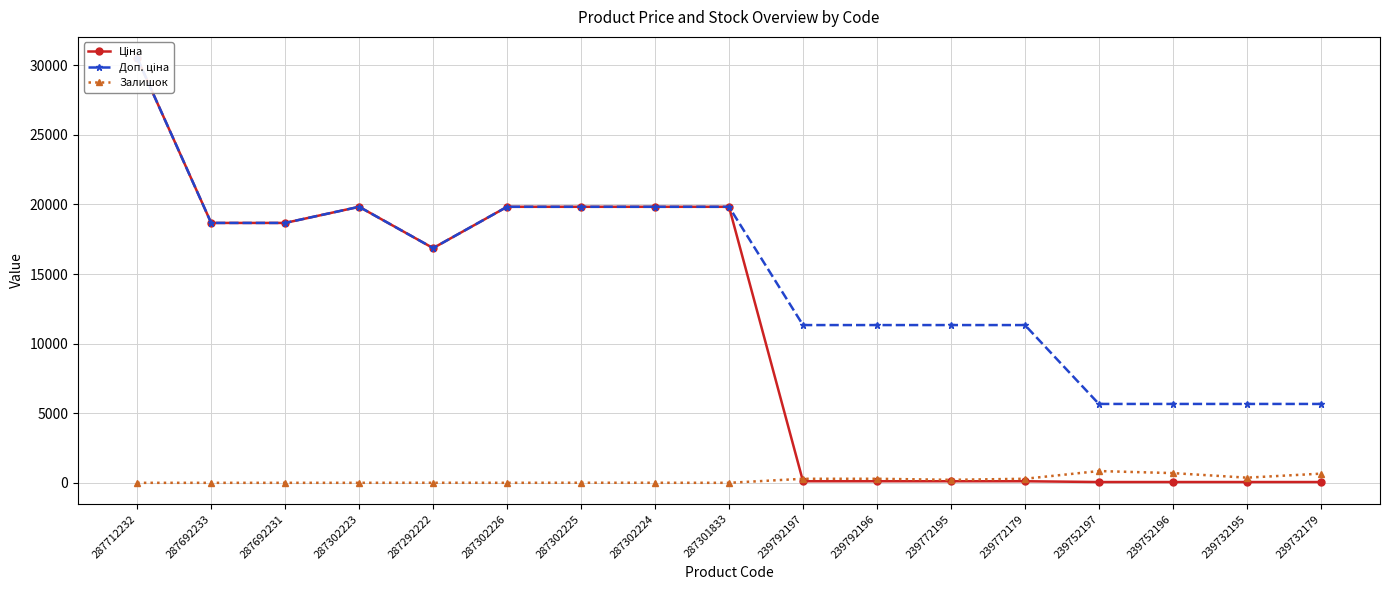

What is the difference between the maximum and minimum values in the Доп. ціна series?

24845.3